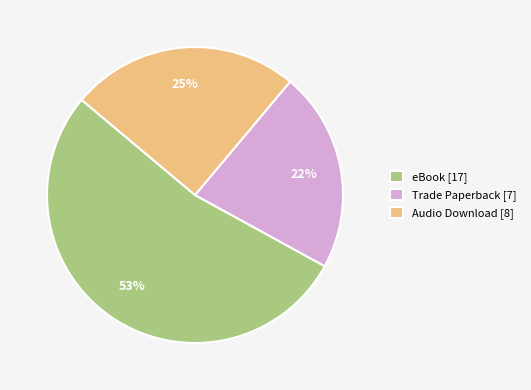

How many segments does this pie chart have?

3